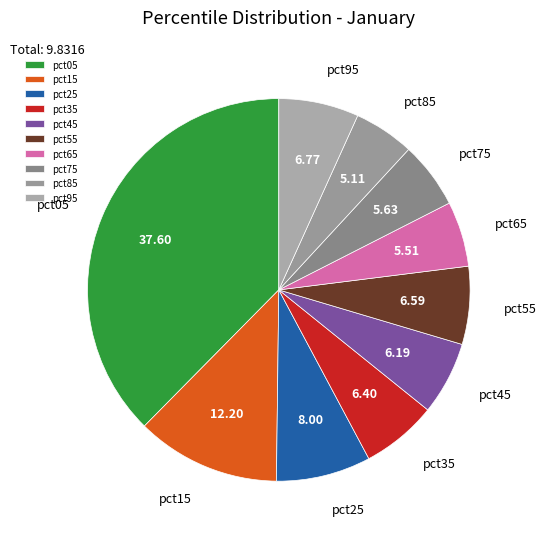

Is it true that pct75 is 16% of the pie?

False